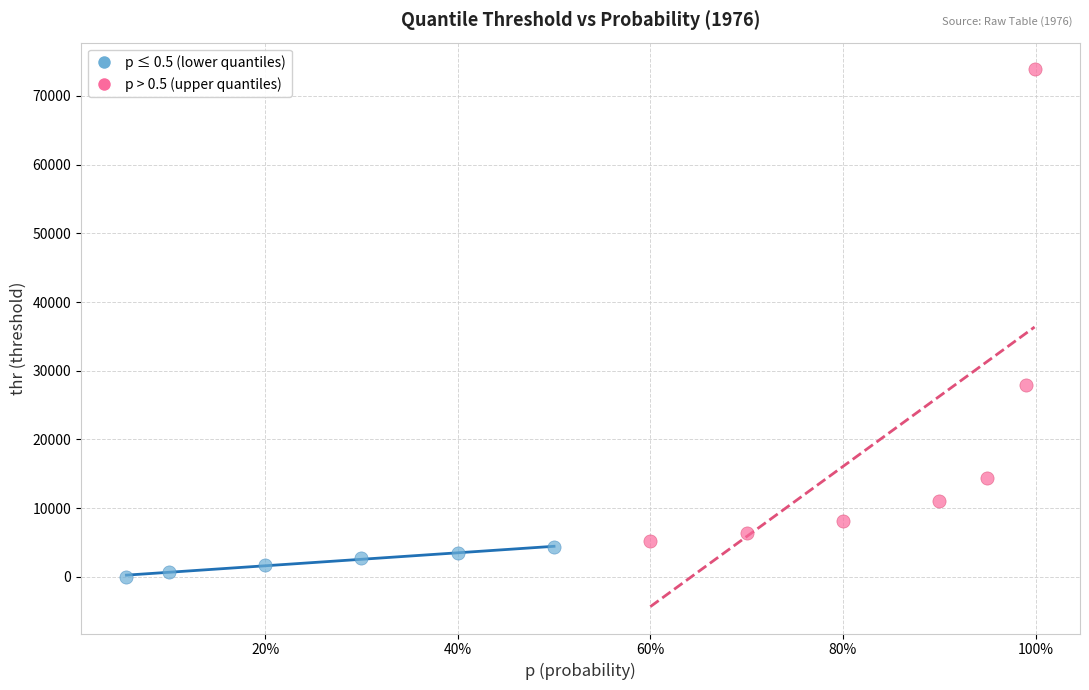

Which series has the widest spread of Y values?

p > 0.5 (upper quantiles)